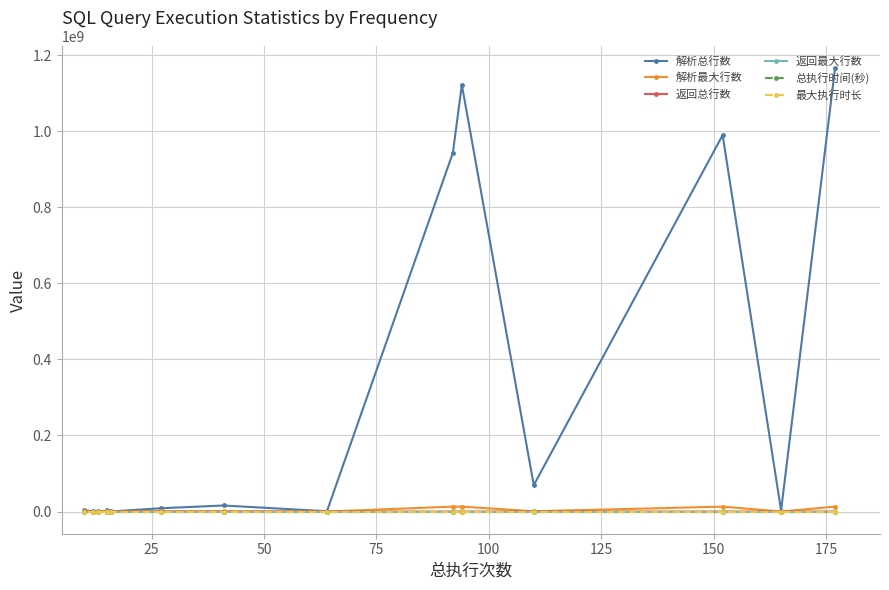

Which has a higher value, 125 or 50?

50